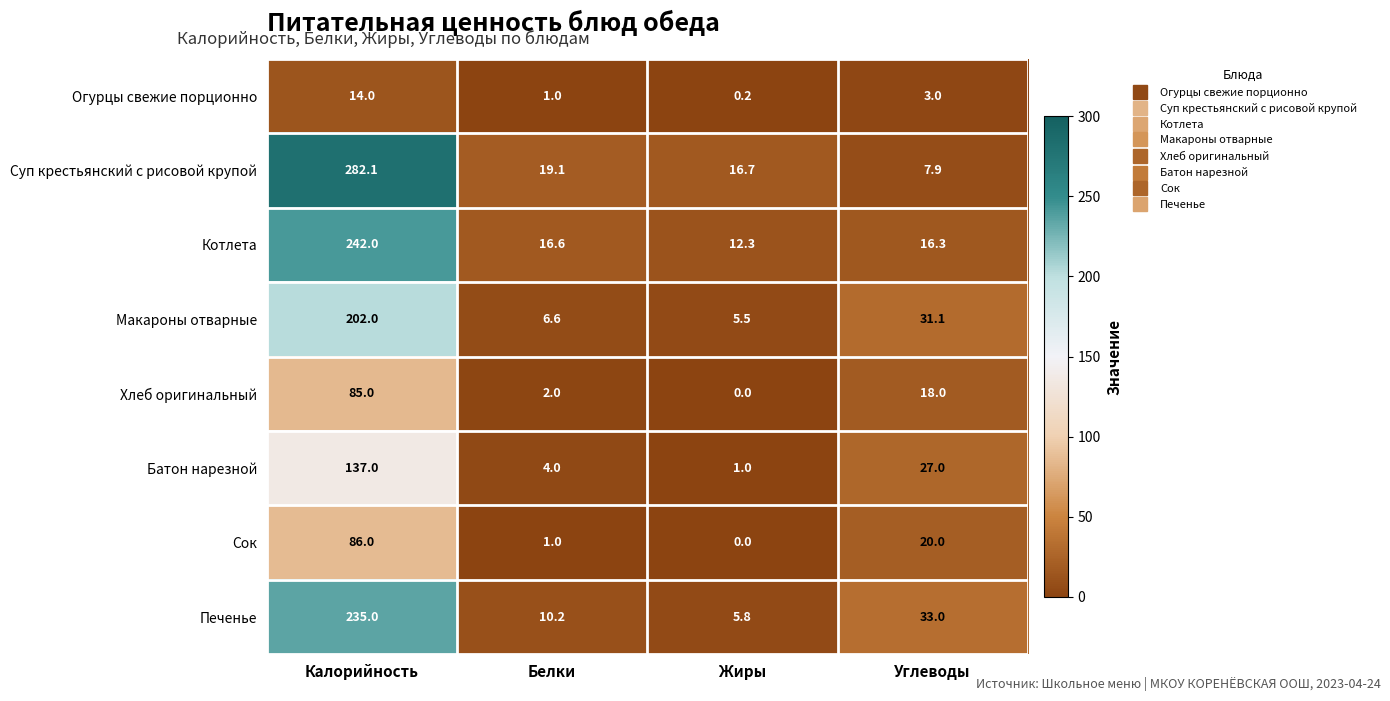

What is the difference between the highest and lowest values at Белки?

18.1